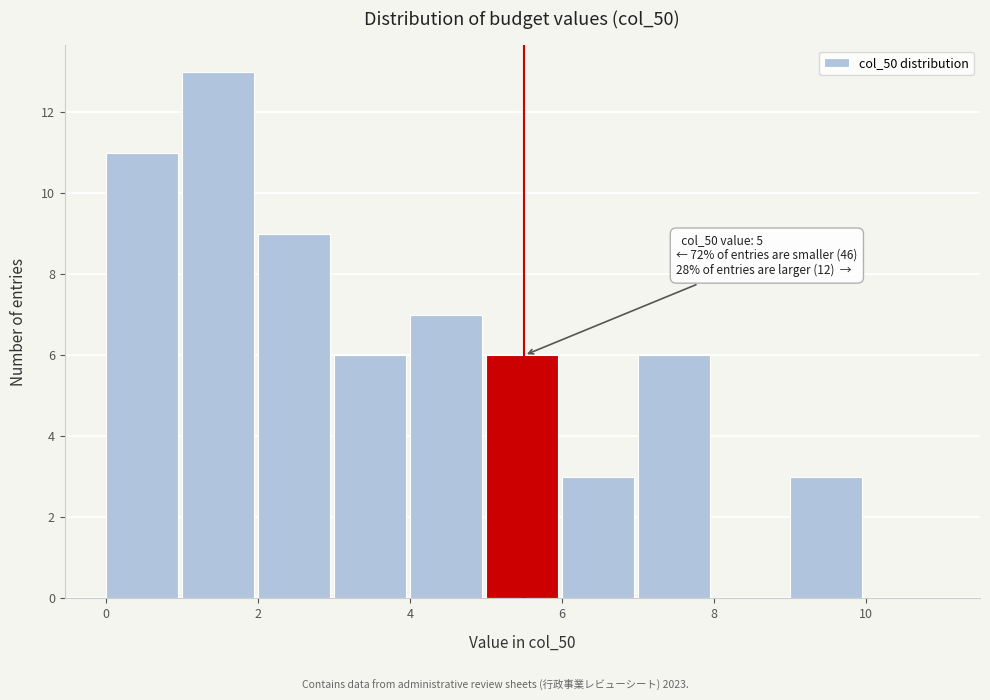

Which range on the x-axis has the tallest bar?

1 to 2